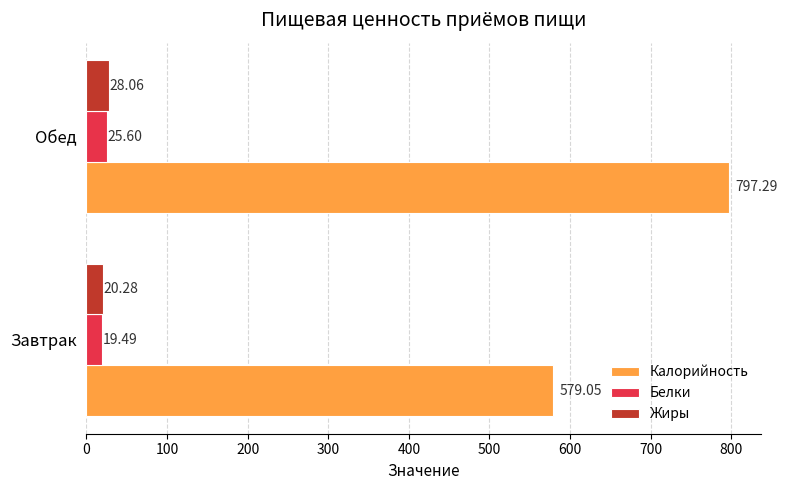

Which series has the largest total across all categories?

Калорийность